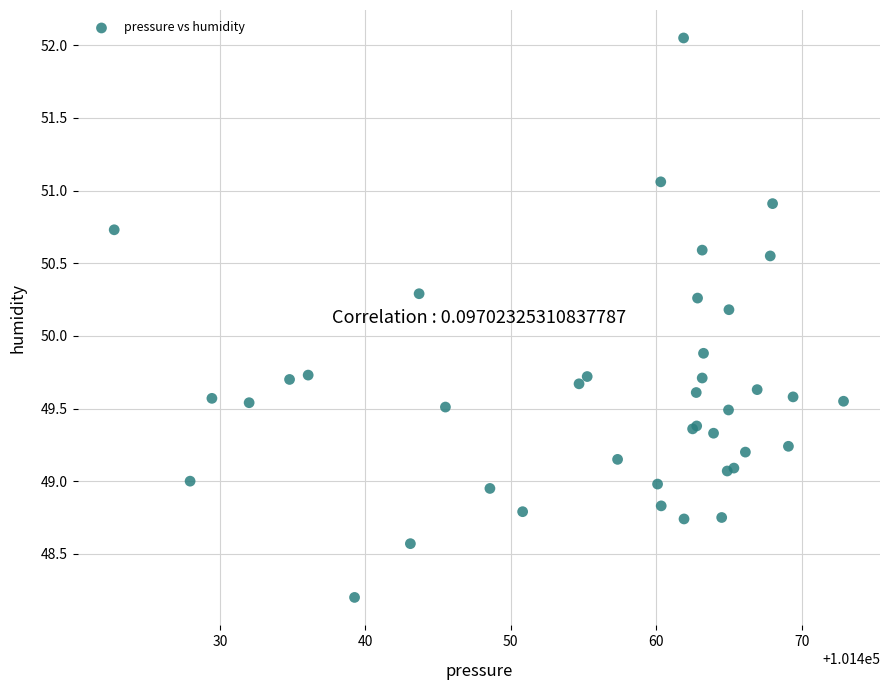

What Y value in the scatter plot is closest to 50?

49.9